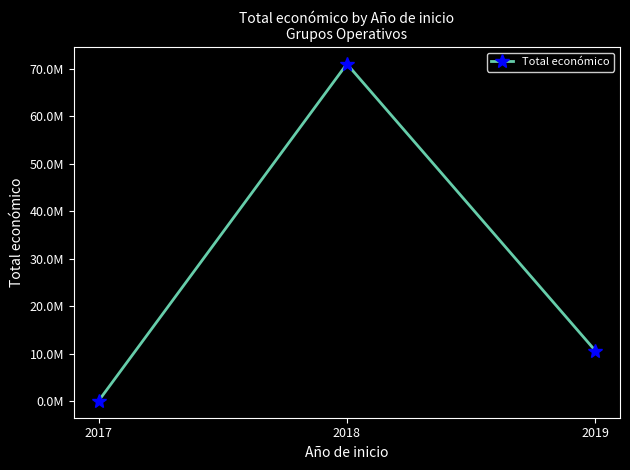

How many categories are shown in the chart?

3